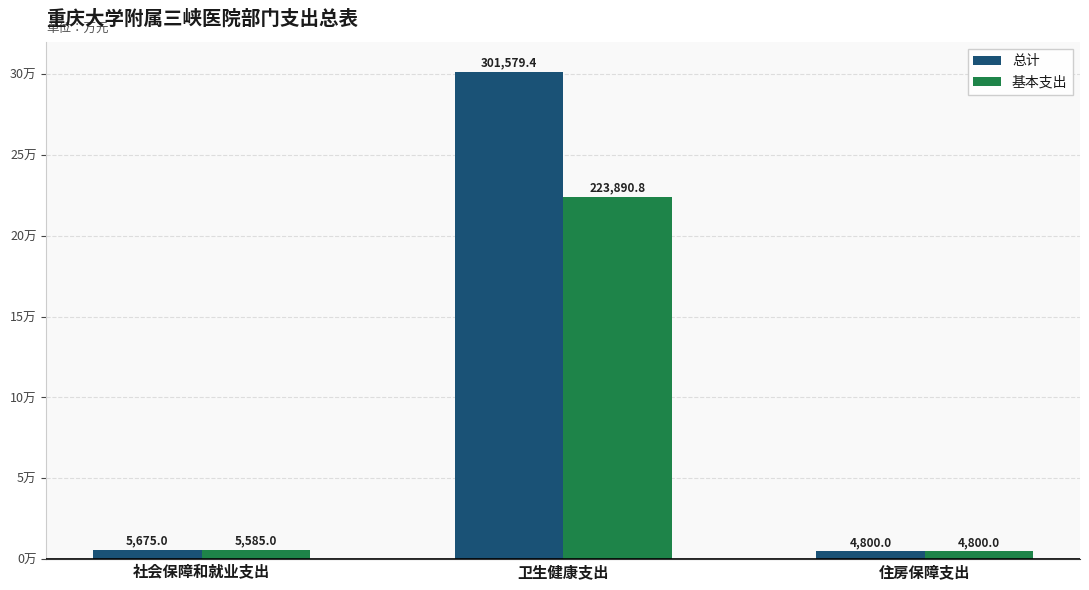

What is the difference between the maximum and minimum values in the 基本支出 series?

219090.8